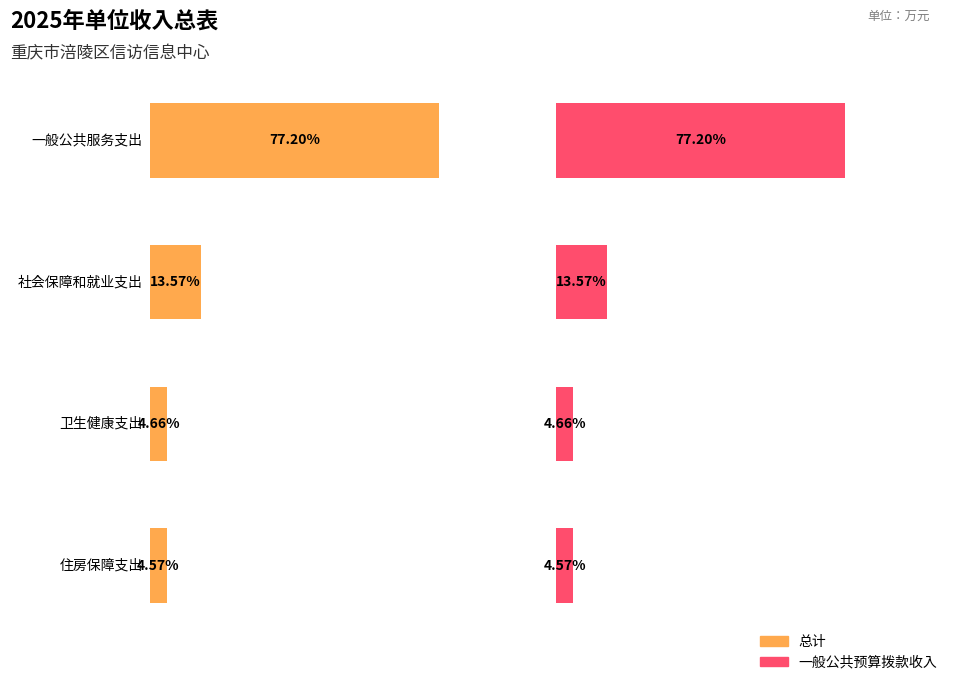

What are all the series names shown in the legend?

总计, 一般公共预算拨款收入